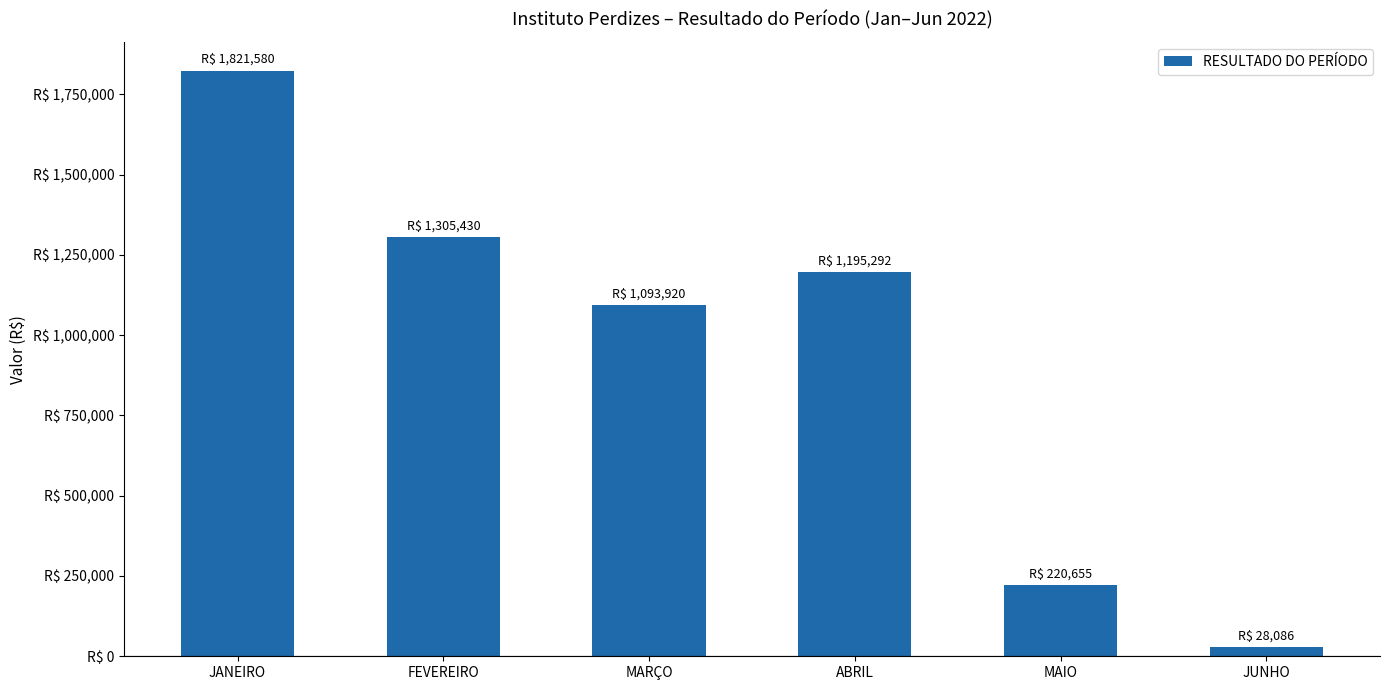

What is the change in value from JANEIRO to MARÇO?

-727660.1